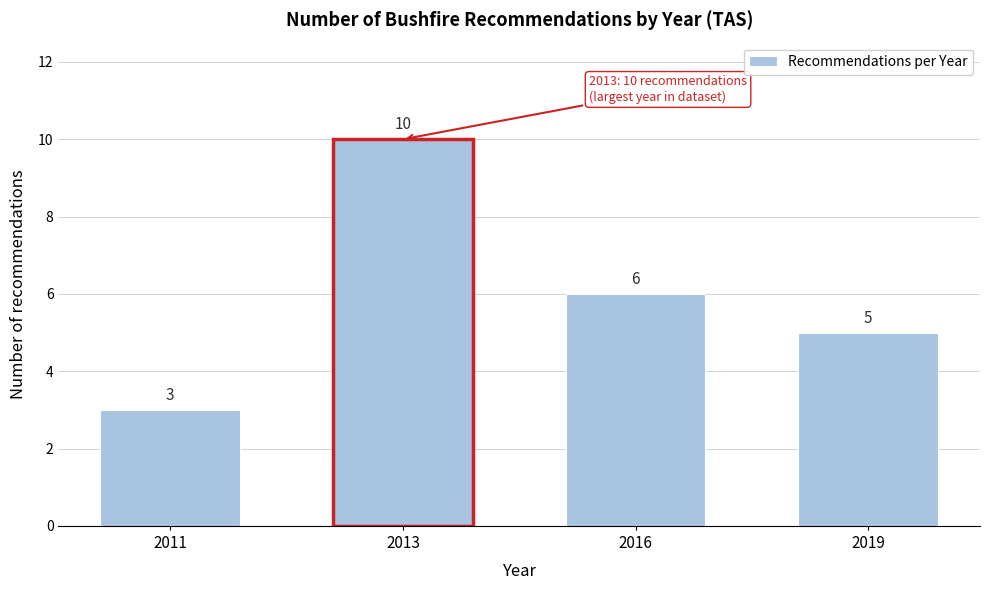

Reading right to left, what are all the values shown in this chart?

5	6	10	3